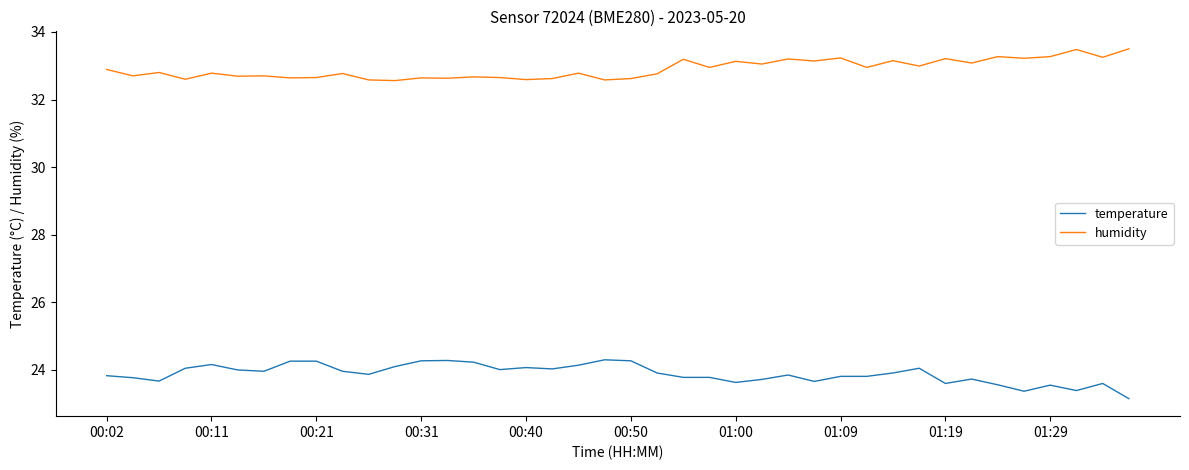

Rank the series by their average value, from lowest to highest.

temperature, humidity